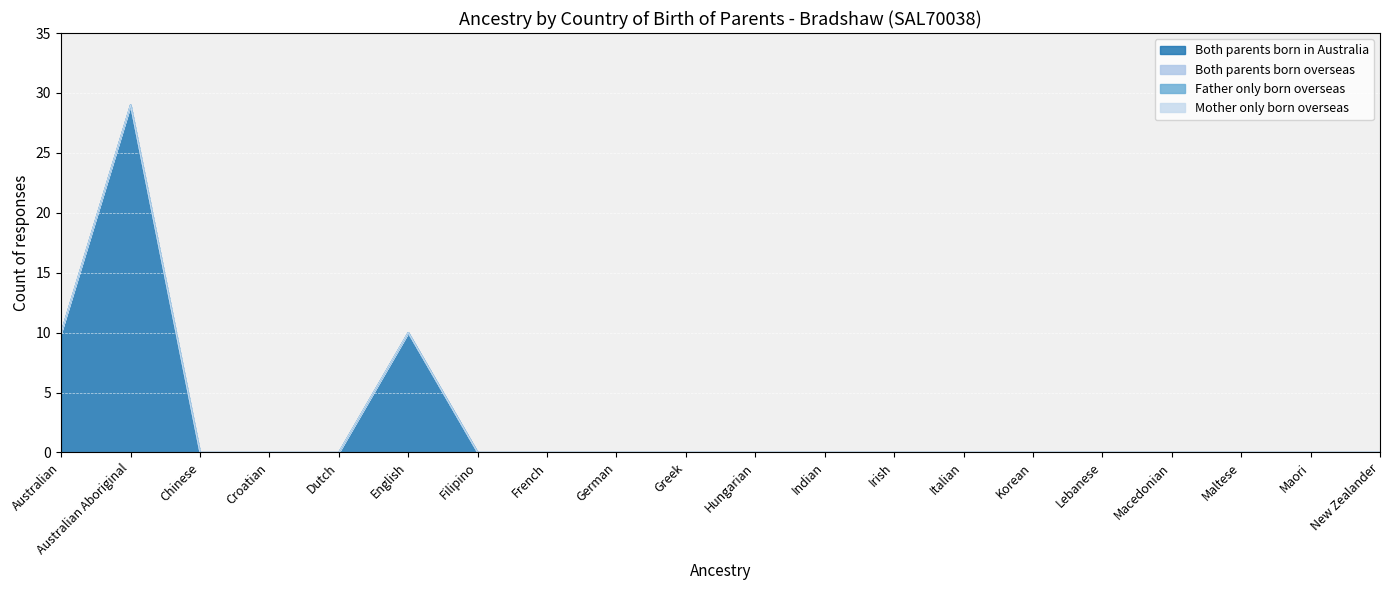

True or false: Father only born overseas has a value of 0 at Filipino.

True